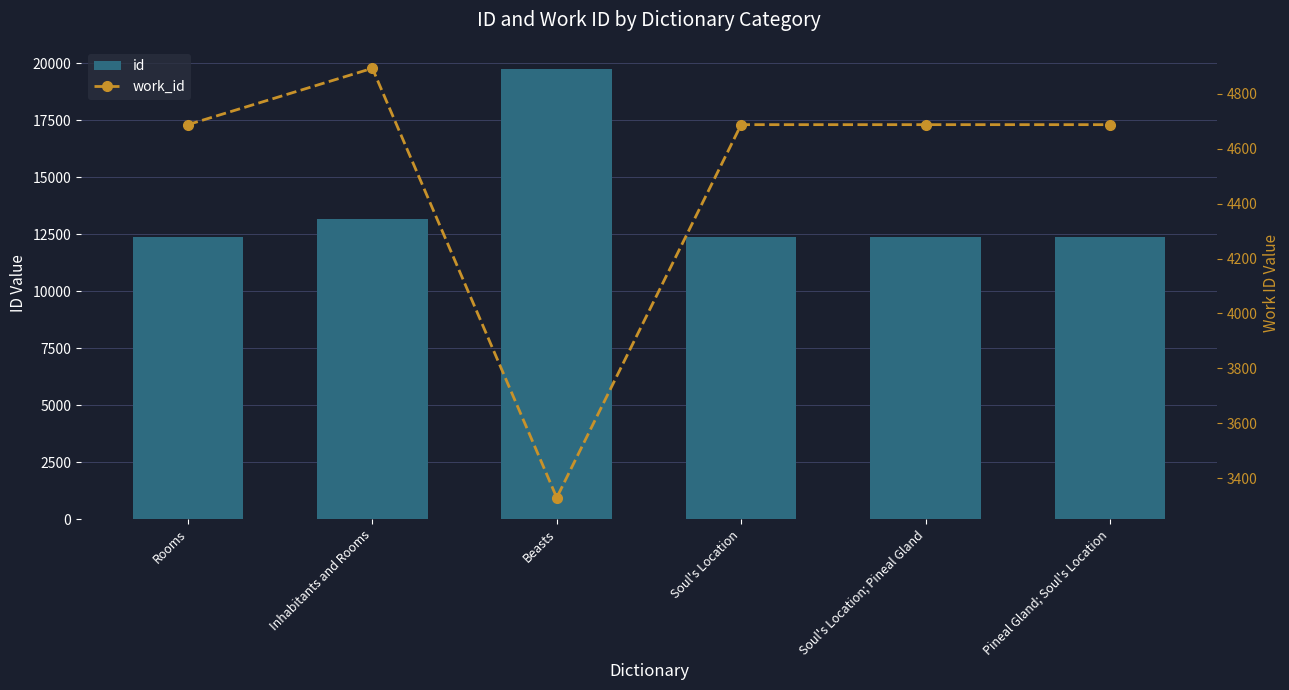

Rank the categories by work_id value from highest to lowest.

Inhabitants and Rooms, Rooms, Soul's Location, Soul's Location; Pineal Gland, Pineal Gland; Soul's Location, Beasts